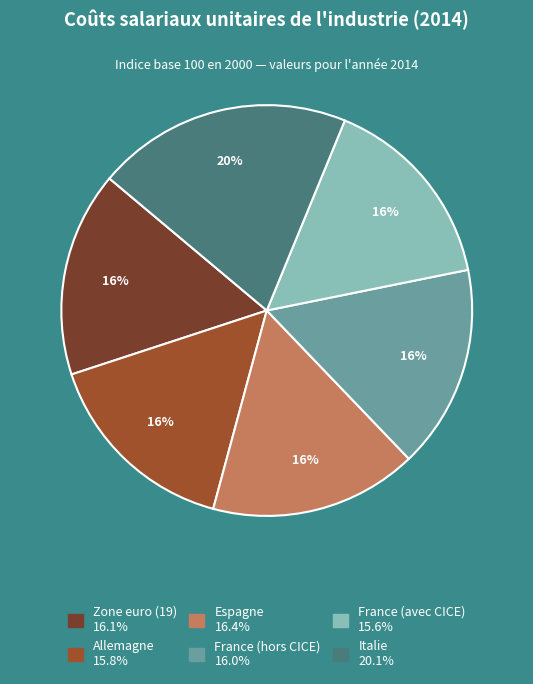

Combined, do Italie and Espagne account for over 50%?

No